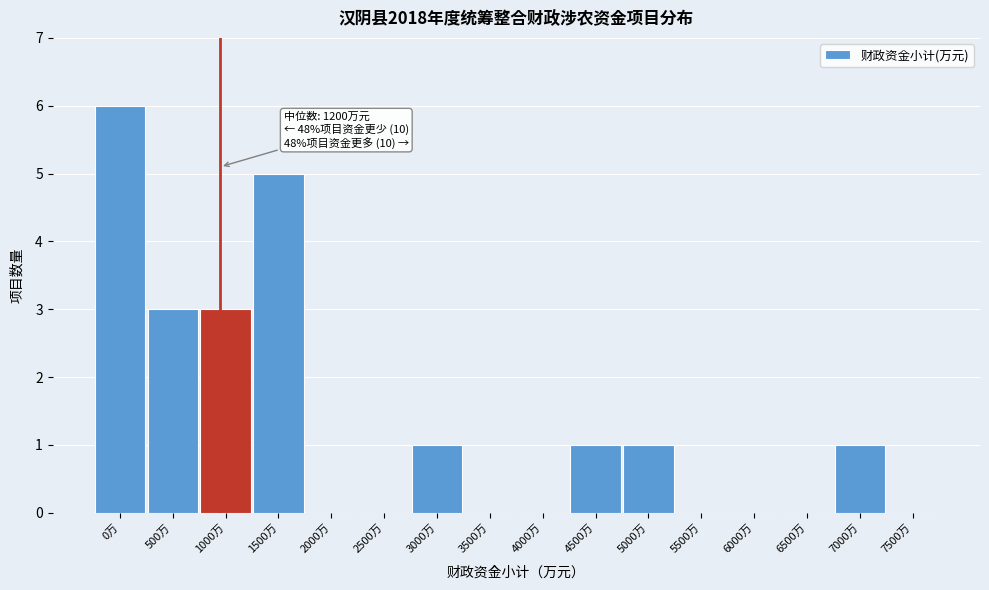

Reading right to left, transcribe all the data shown in this chart.

7500万=0	7000万=1	6500万=0	6000万=0	5500万=0	5000万=1	4500万=1	4000万=0	3500万=0	3000万=1	2500万=0	2000万=0	1500万=5	1000万=3	500万=3	0万=6